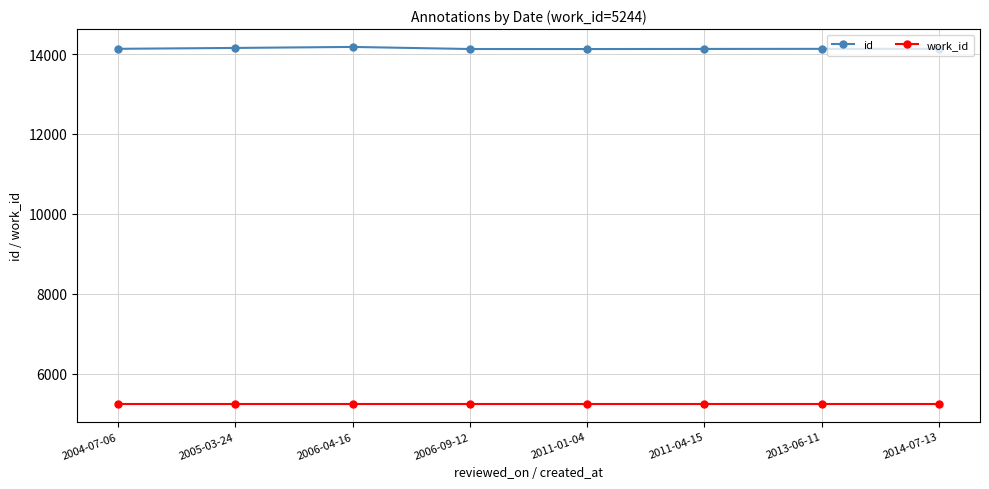

What is the approximate value of work_id at 2005-03-24?

5244